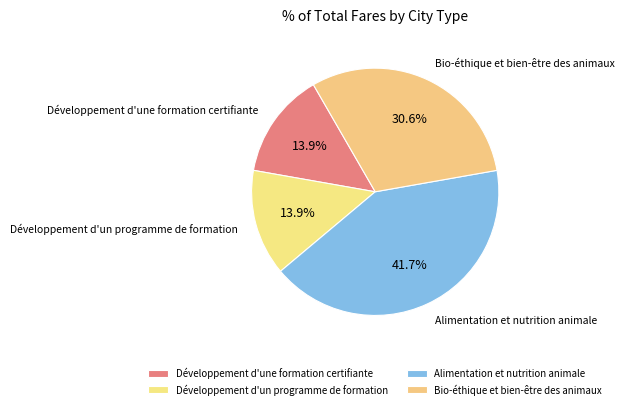

Which slice is the smallest?

Développement d'une formation certifiante